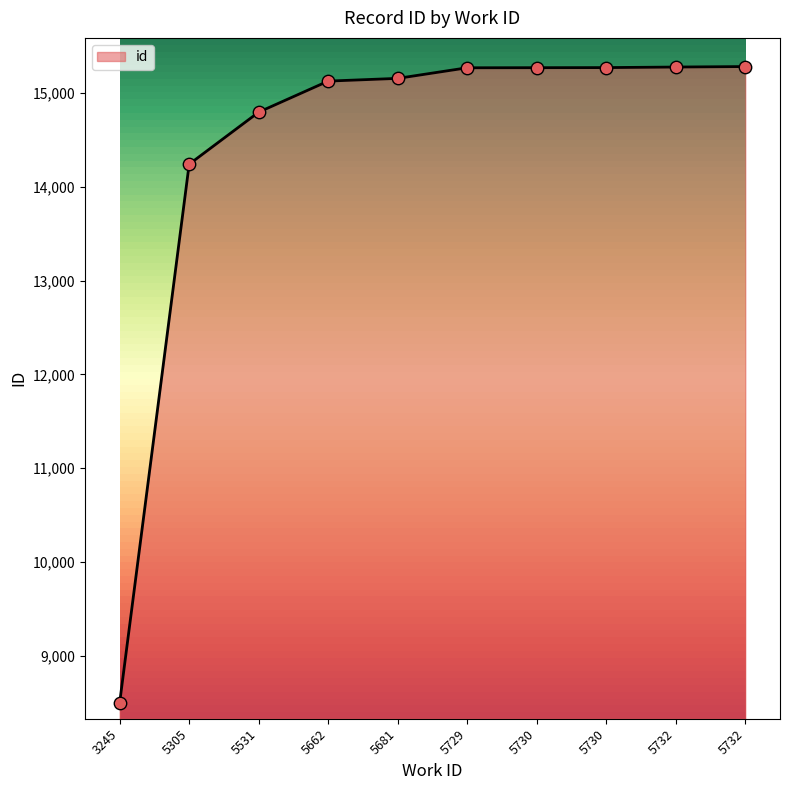

What is the change in value from 5662 to 5730?

+144